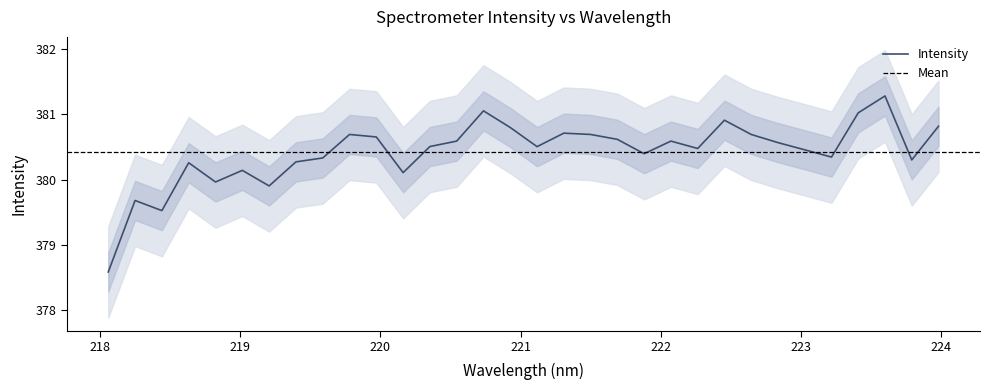

Rank the categories by value from lowest to highest.

218.0596, 218.442, 218.2508, 219.2067, 218.8244, 220.1623, 219.0156, 218.6332, 219.3979, 223.7895, 219.589, 223.2172, 221.8812, 223.0264, 222.263, 221.1174, 220.3533, 222.8355, 220.5444, 222.0721, 221.6902, 219.9712, 219.7801, 221.4993, 222.6447, 221.3083, 220.9264, 223.9802, 222.4538, 223.408, 220.7354, 223.5987